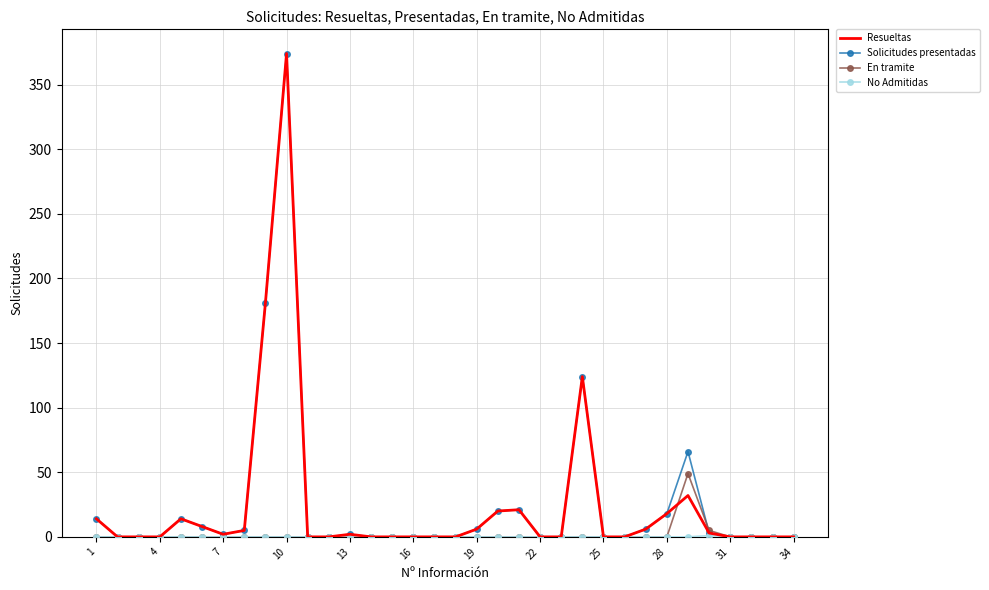

What is the maximum value for Resueltas?

374